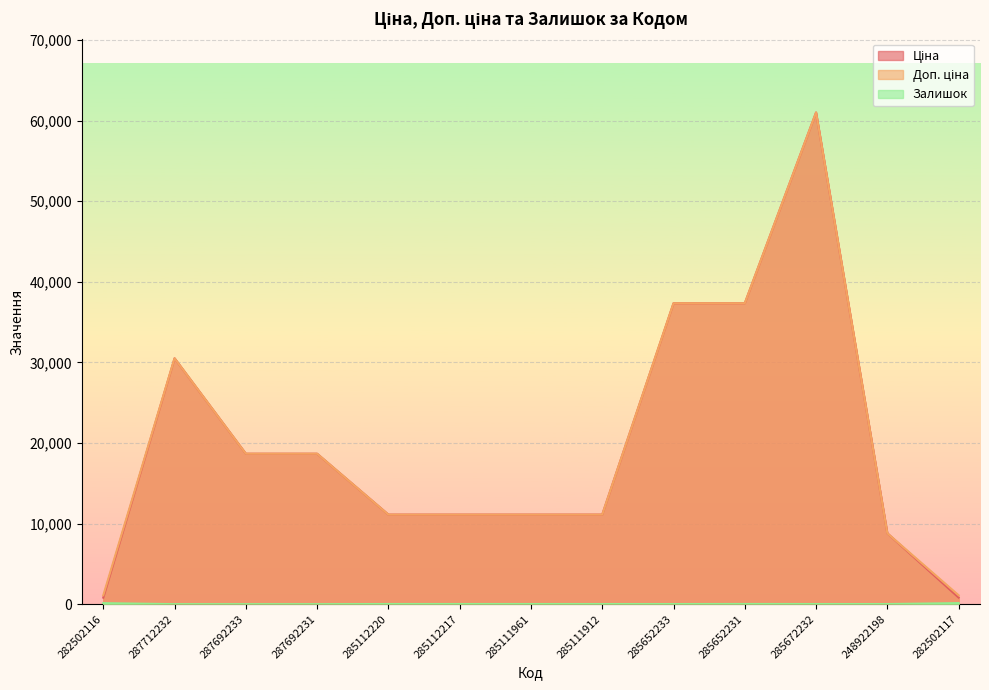

What is the difference between the second highest and second lowest values in the Залишок series?

125.0